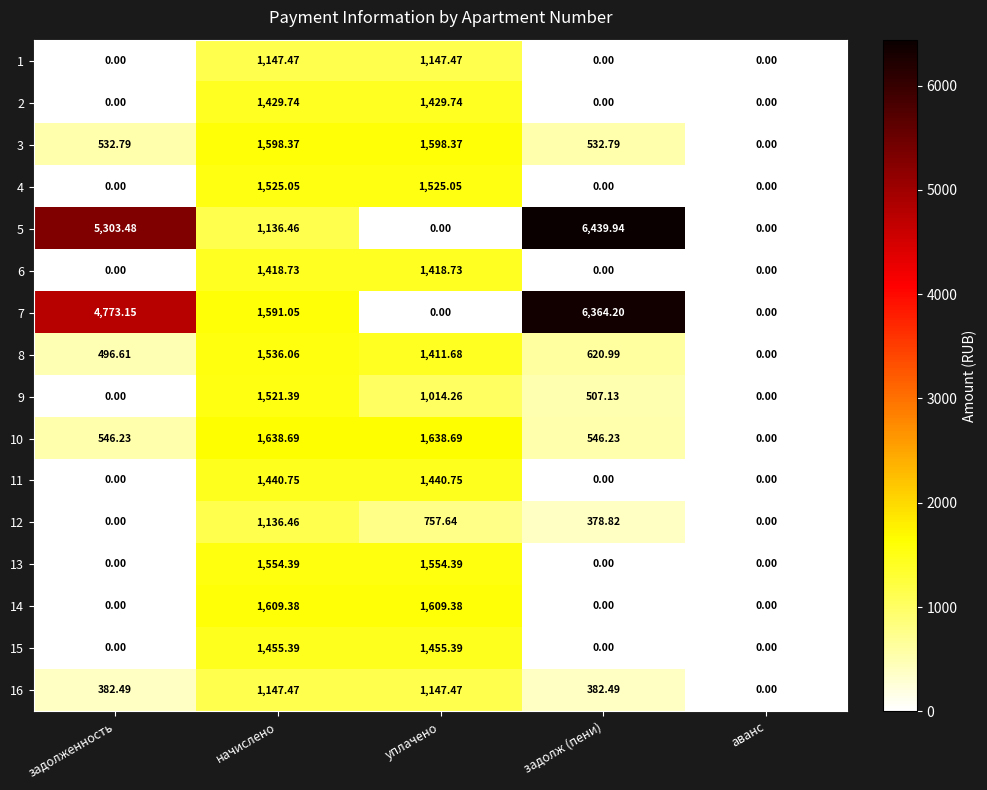

Which label corresponds to the largest value in the chart?

задолж (пени)